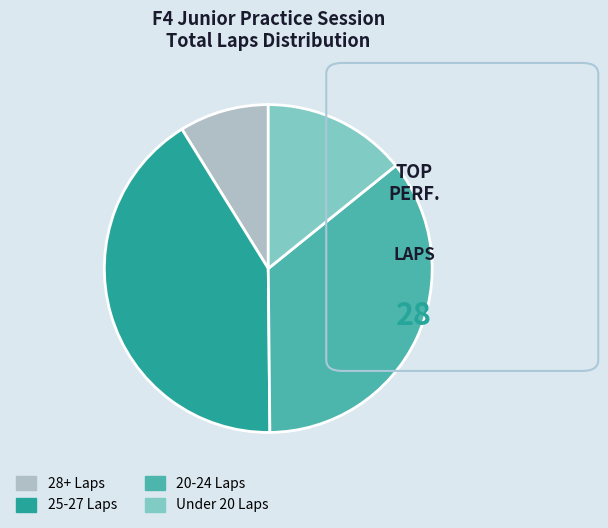

Is the sum of 25-27 Laps and Under 20 Laps greater than half?

Yes